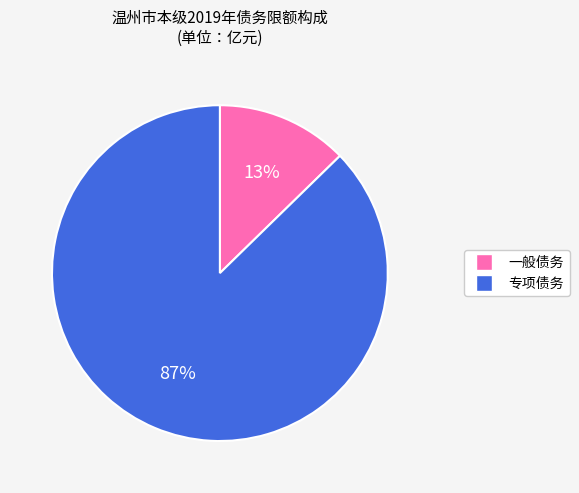

To the nearest percent, what is the combined percentage of 专项债务 and 一般债务?

100%